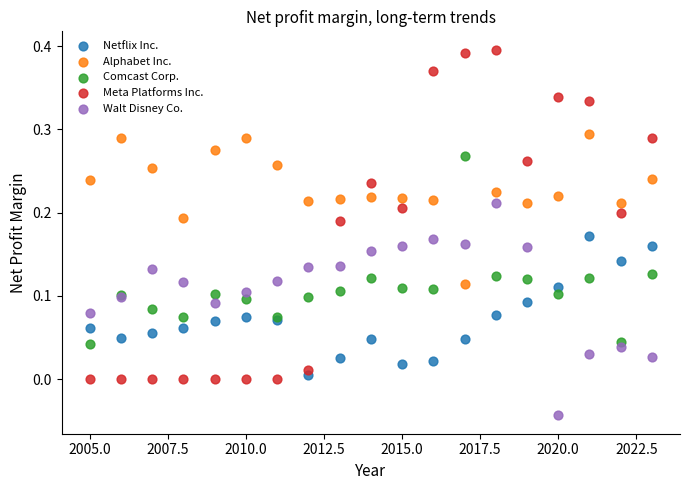

Which series reaches the minimum Y coordinate?

Walt Disney Co.